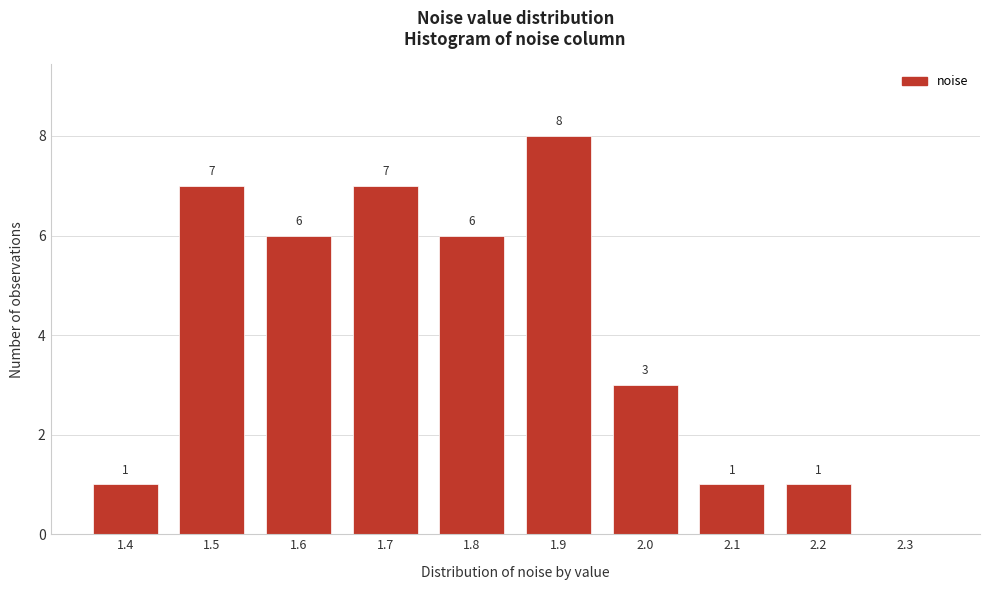

Reading left to right, extract all data points from this chart.

1.4=1	1.5=7	1.6=6	1.7=7	1.8=6	1.9=8	2.0=3	2.1=1	2.2=1	2.3=0